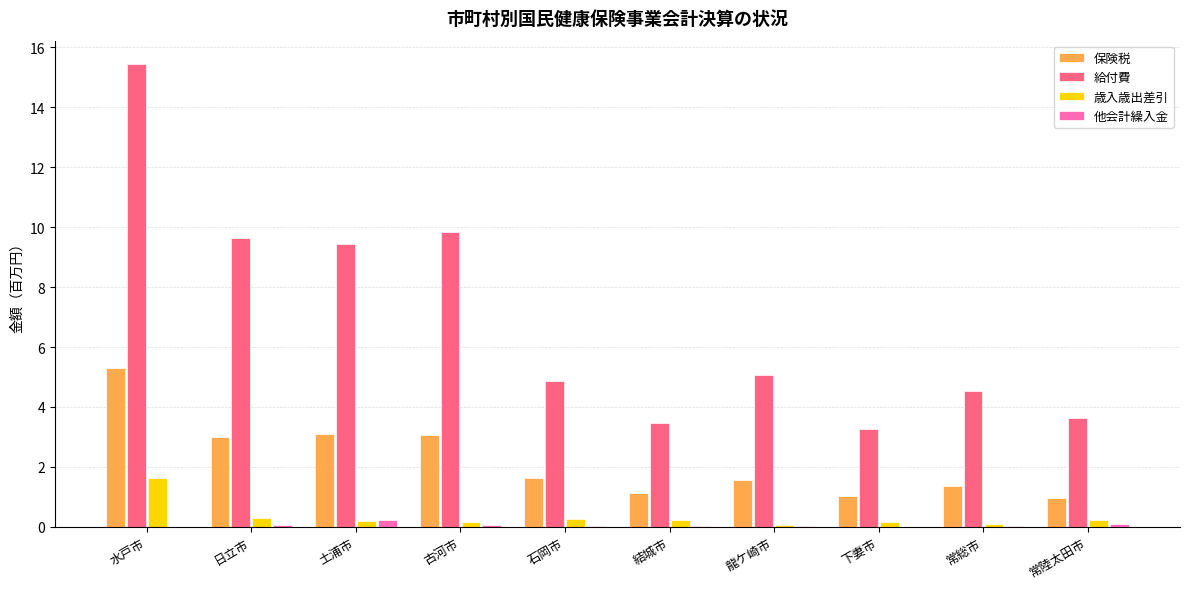

The value of 給付費 at 常陸太田市 is 3.6. True or false?

True